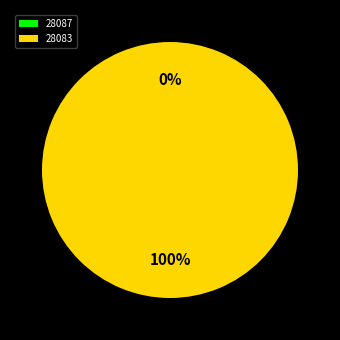

Rank the categories by value from lowest to highest.

28087, 28083